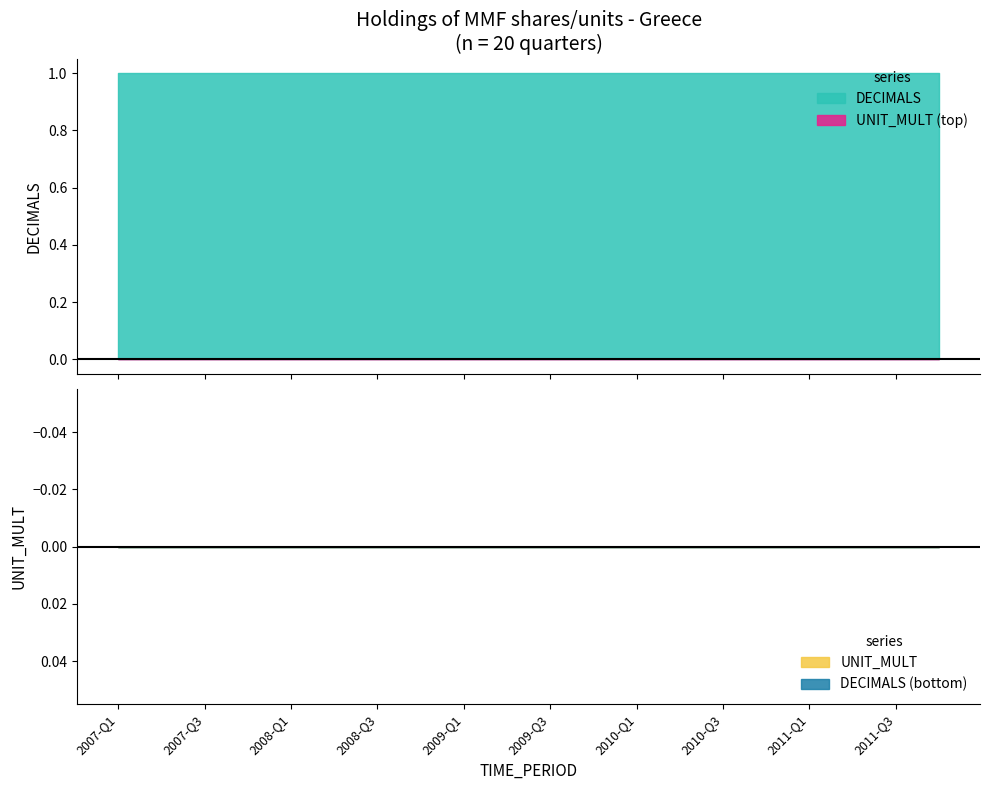

What is the maximum value shown in the chart?

1